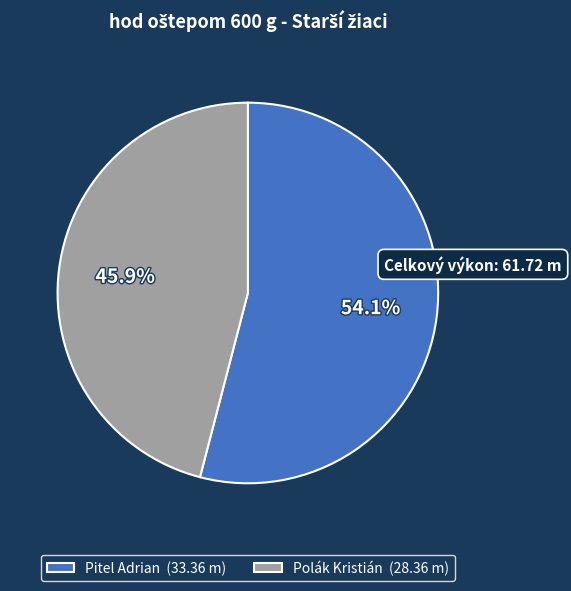

What is the smallest slice in the pie chart?

Polák Kristián